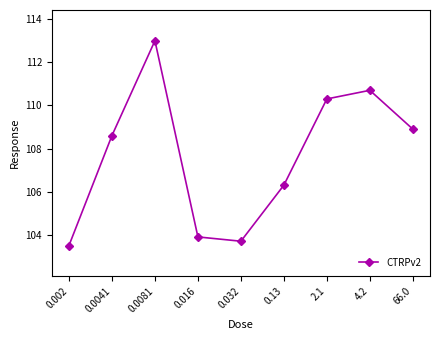

Count the number of categories in the chart.

9